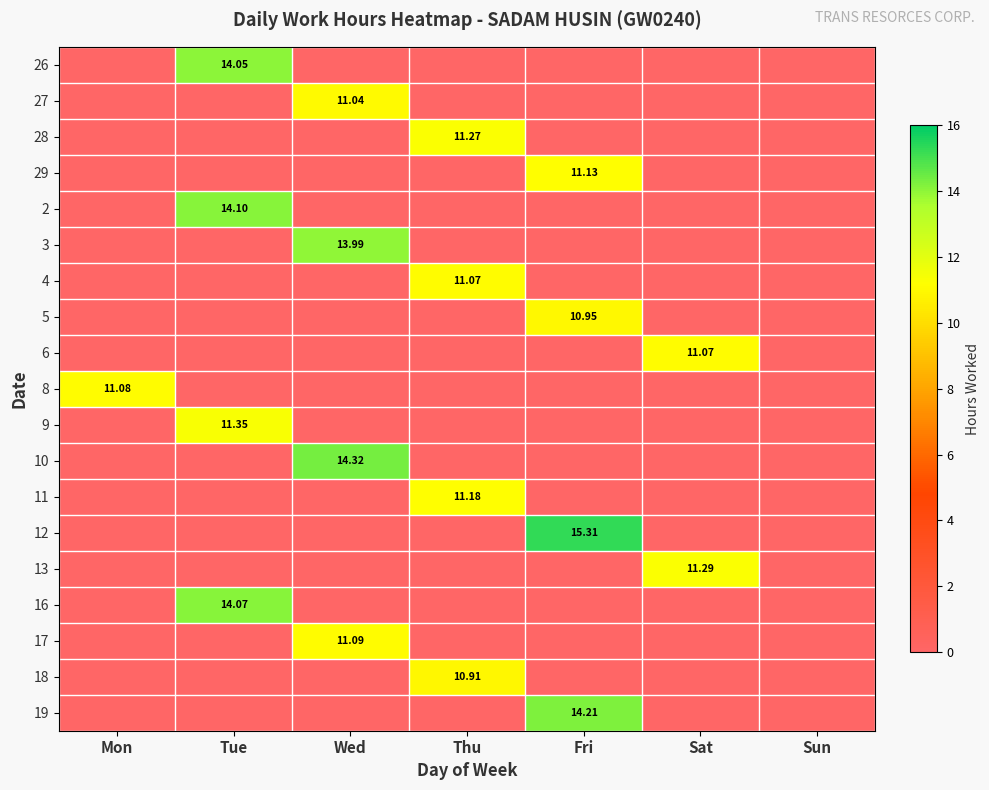

Which has a higher value, Mon or Sat?

Mon